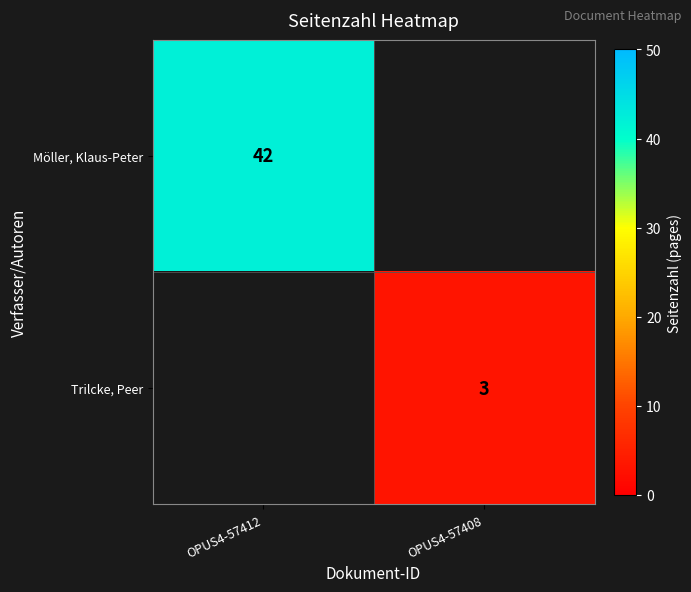

The value of Trilcke, Peer at OPUS4-57408 is 4.4. True or false?

False